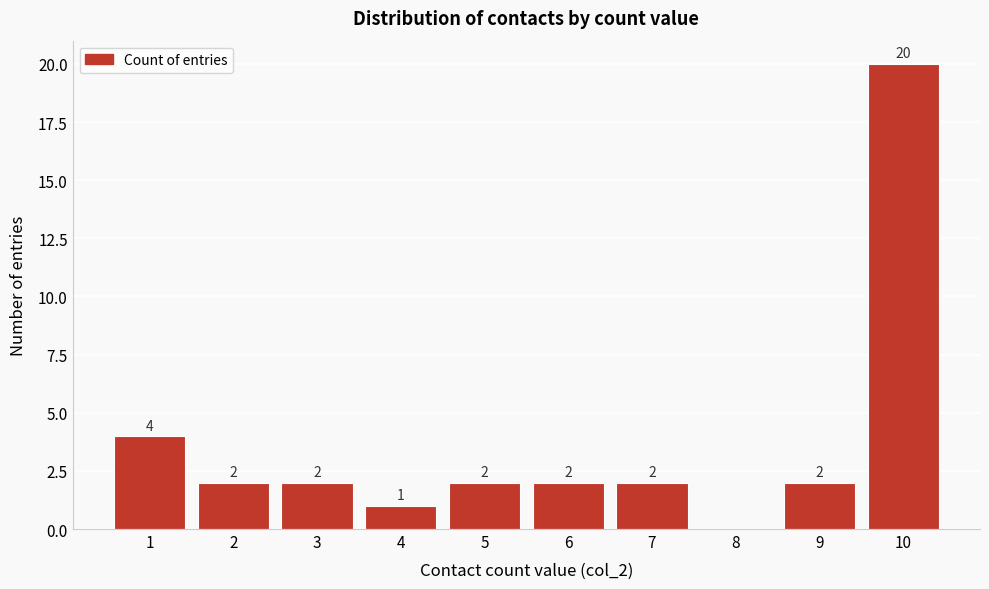

Reading right to left, extract all data points from this chart.

10=20	9=2	8=0	7=2	6=2	5=2	4=1	3=2	2=2	1=4